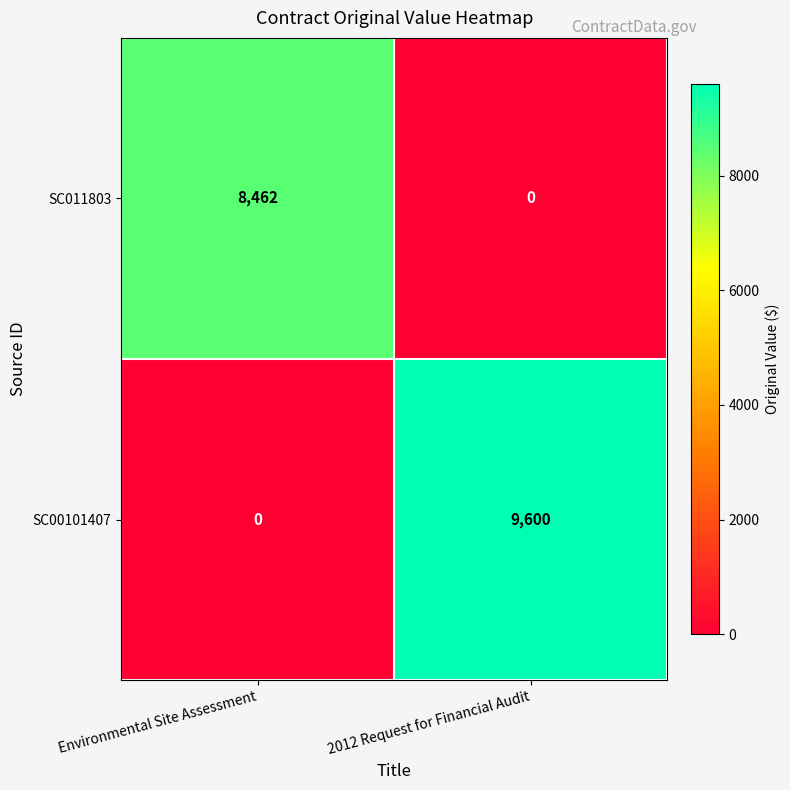

Reading left to right, list all the values displayed in this chart.

SC011803: 8462	0
SC00101407: 0	9600